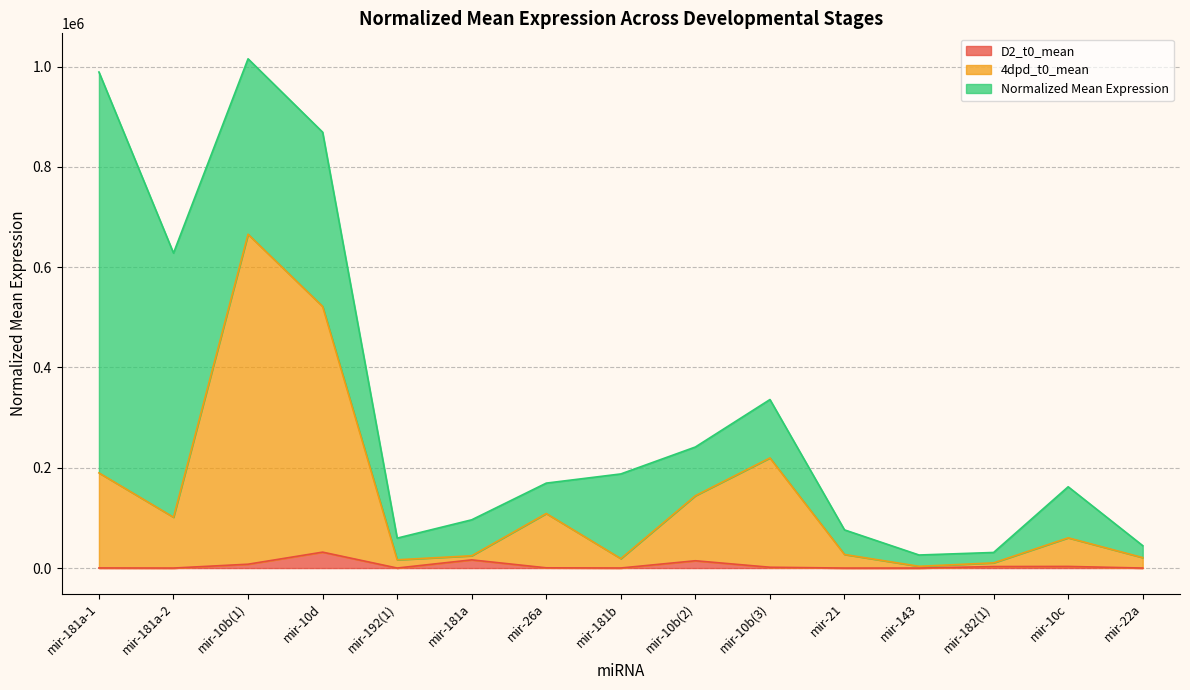

True or false: 4dpd_t0_mean and D2_t0_mean cross at least once.

False